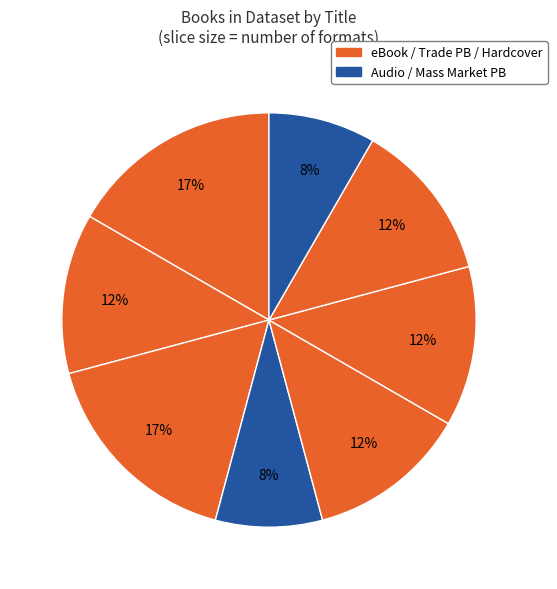

How many segments does this pie chart have?

8